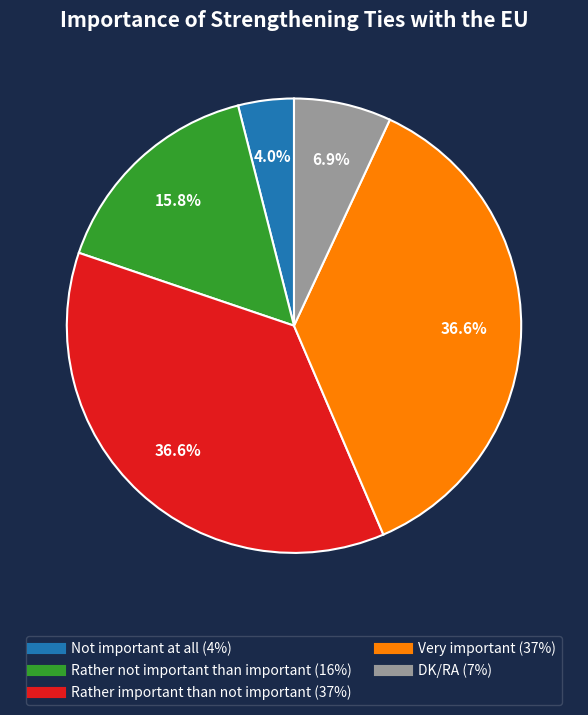

How many segments does this pie chart have?

5